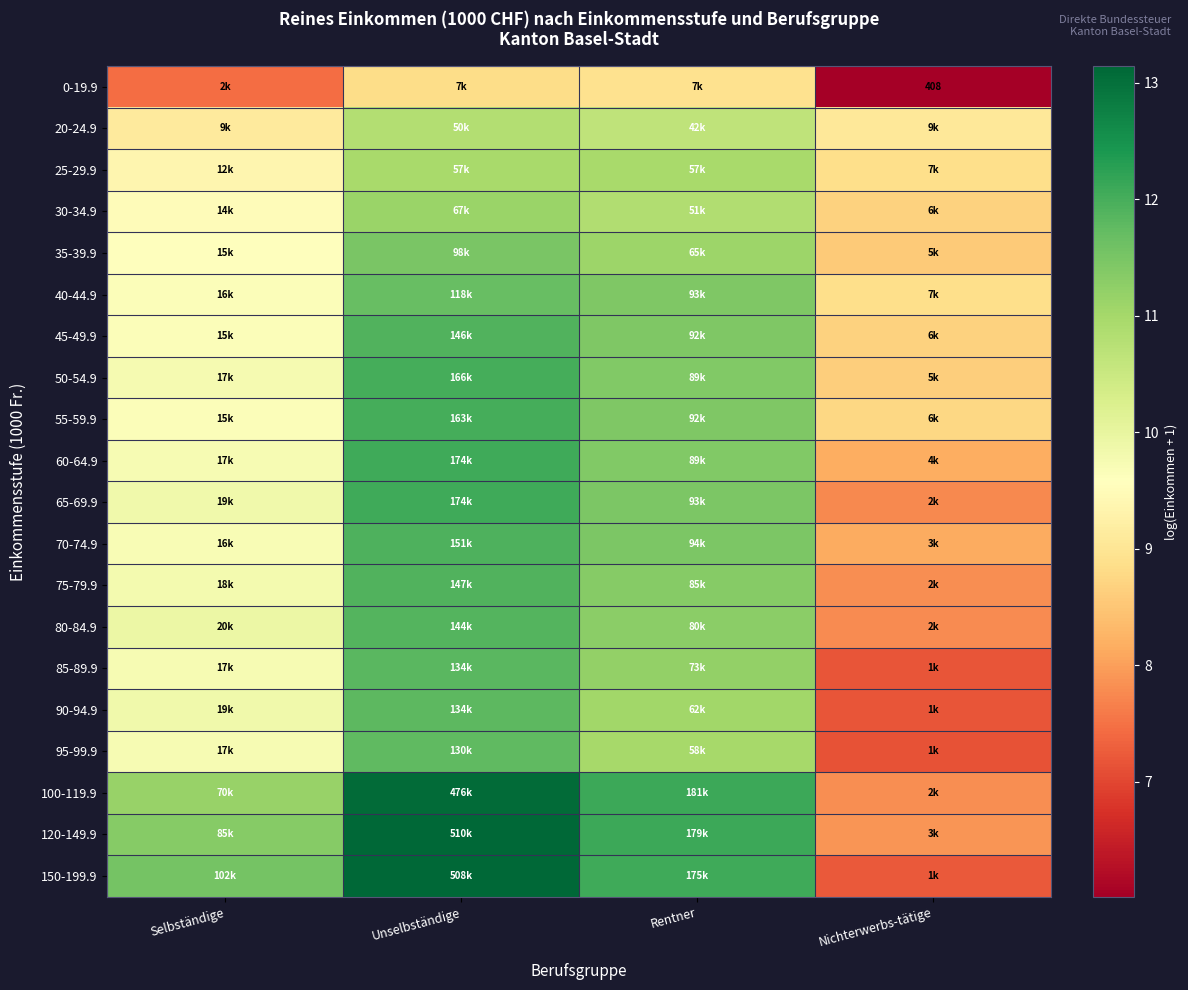

Rank the categories by 60-64.9 value from highest to lowest.

Unselbständige, Rentner, Selbständige, Nichterwerbs-tätige